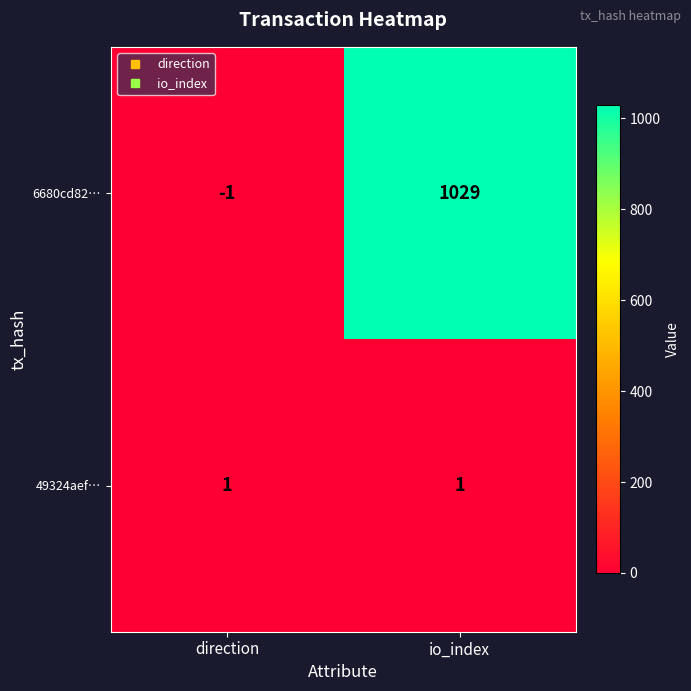

What is the maximum value shown in the chart?

1029